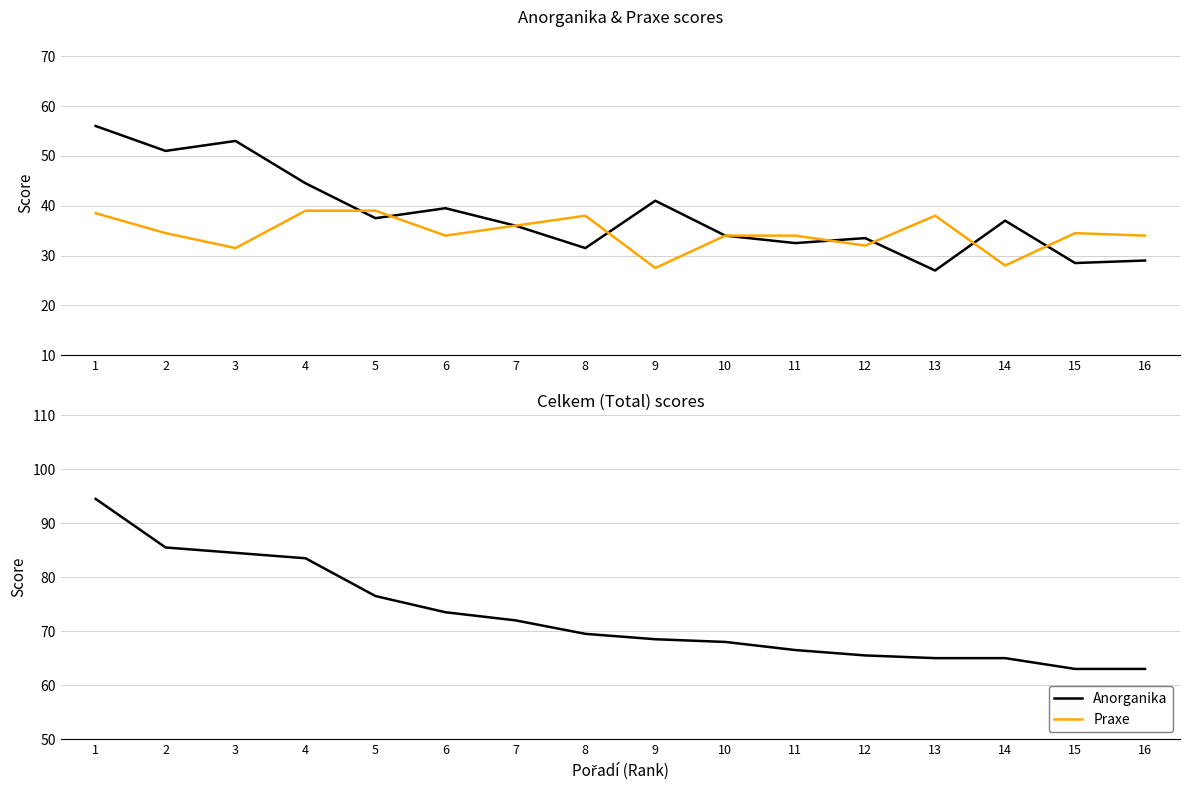

True or false: Praxe and Celkem intersect in this chart.

False